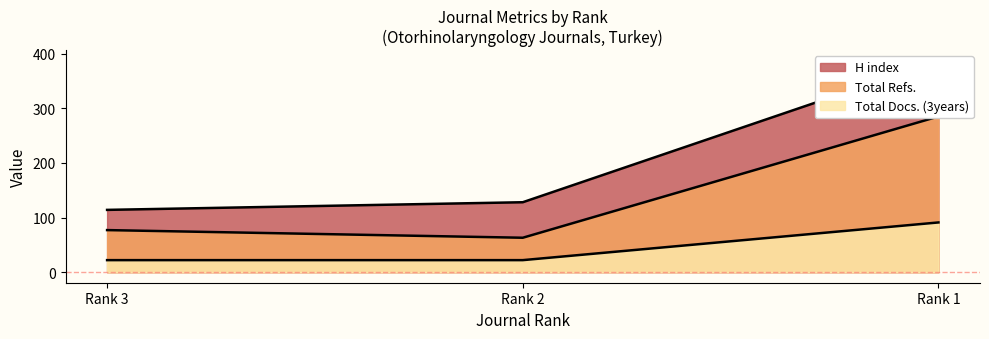

What is the value of the Total Refs. point at the 3rd from the left?

285